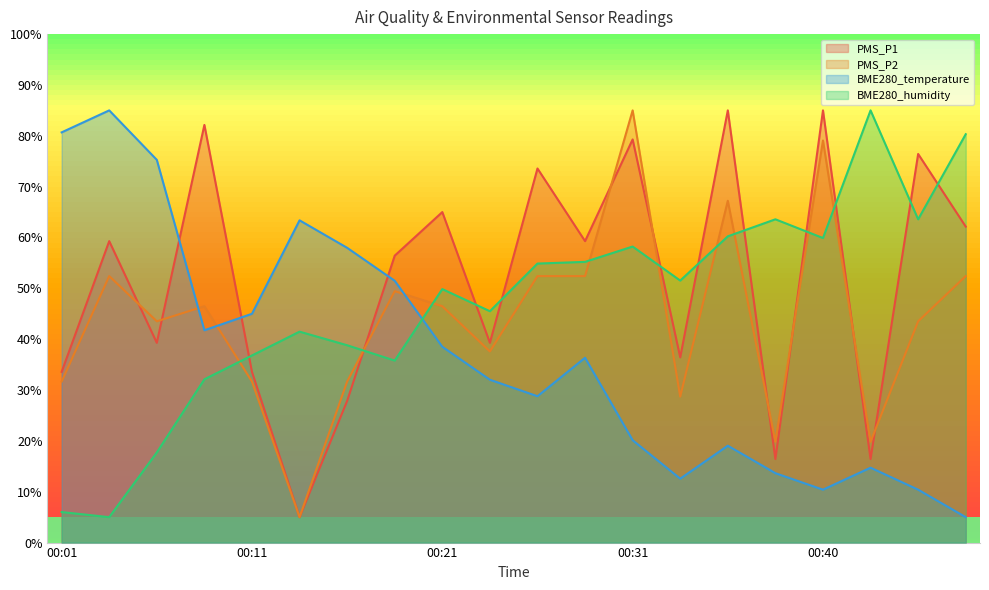

How many lines are shown in the chart?

4